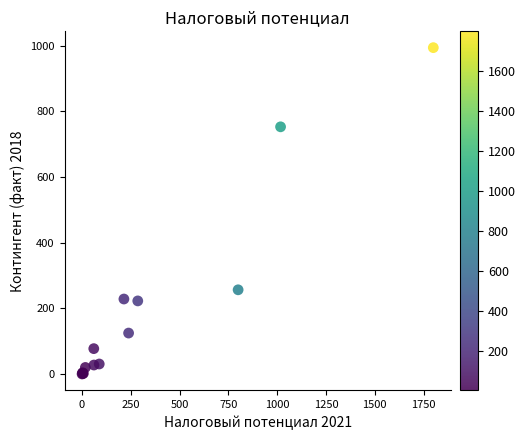

What Y value in the scatter plot is closest to 497?

256.4